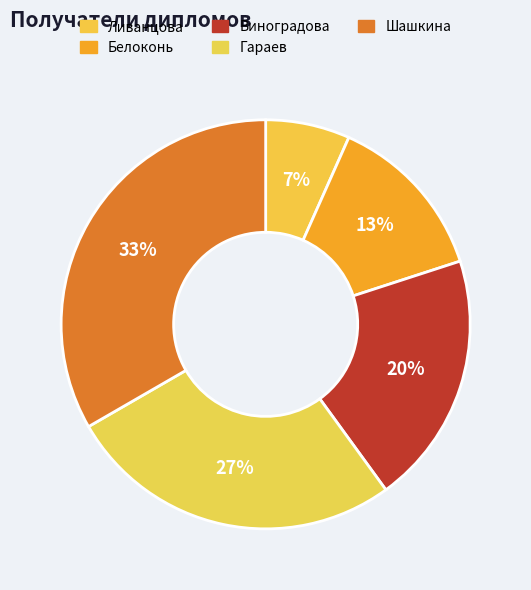

True or false: Виноградова accounts for 20% of the total.

True